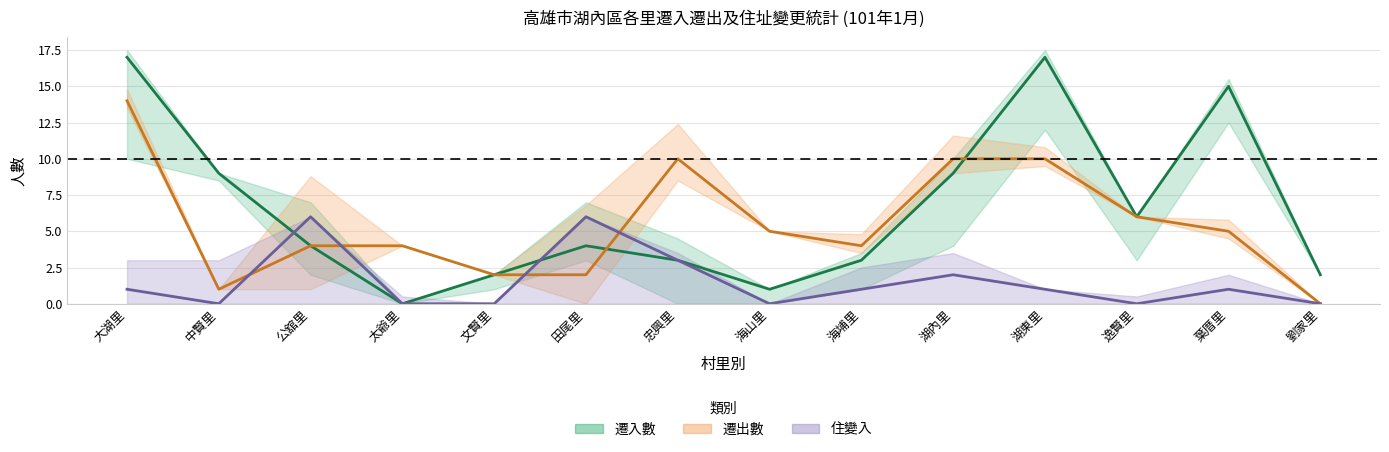

What position from the left is 湖內里?

10